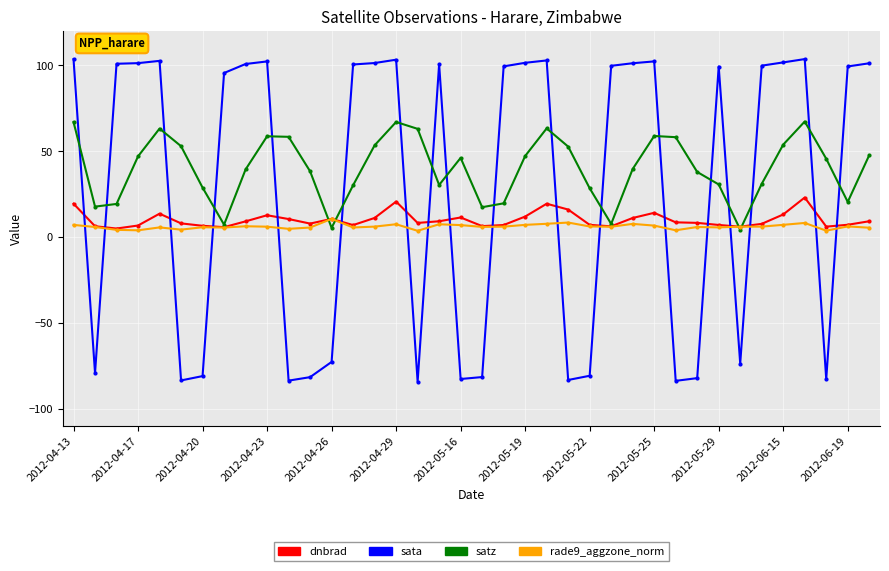

How many categories are shown in the chart?

38